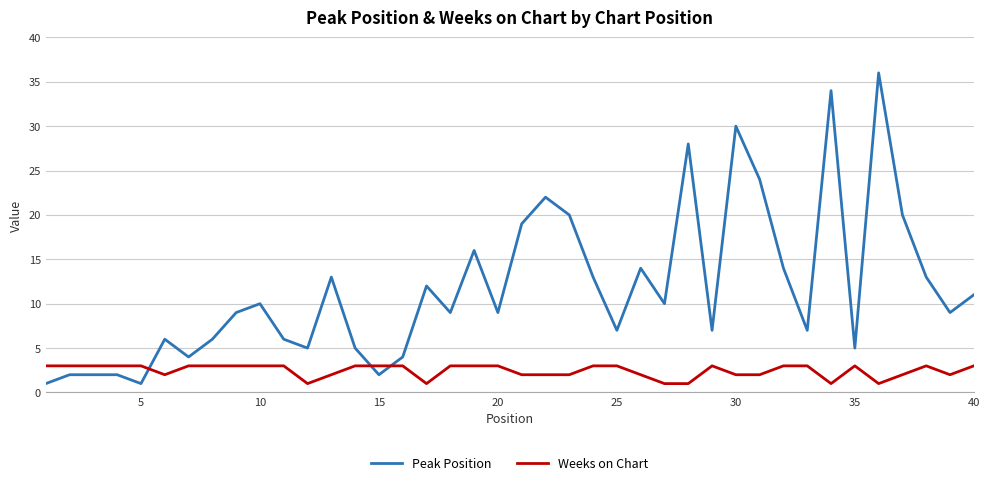

Rank the series by their average value, from lowest to highest.

Weeks on Chart, Peak Position